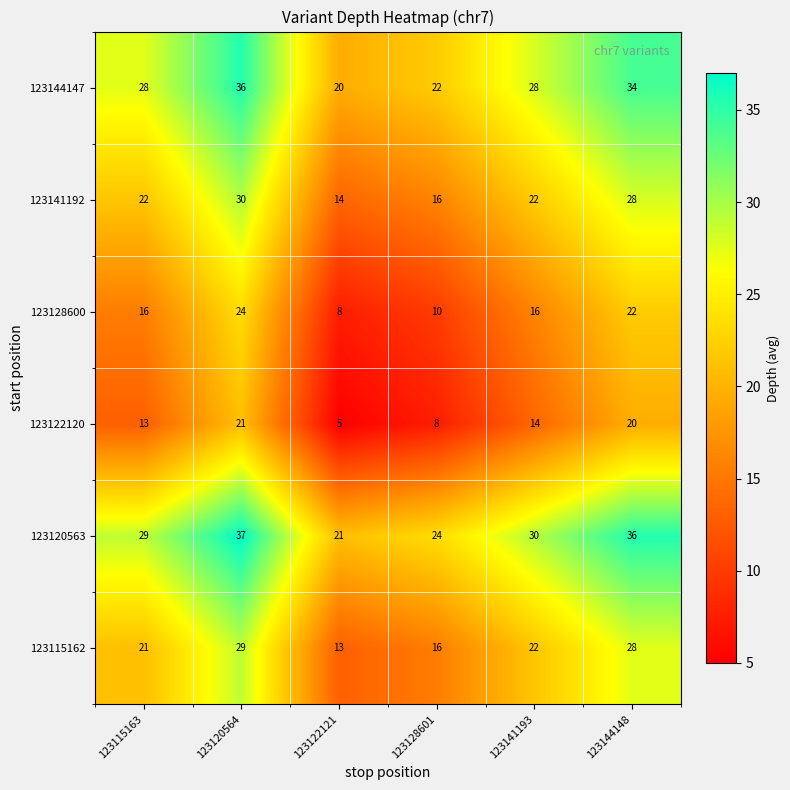

At which label does 123122120 reach its peak?

123120564